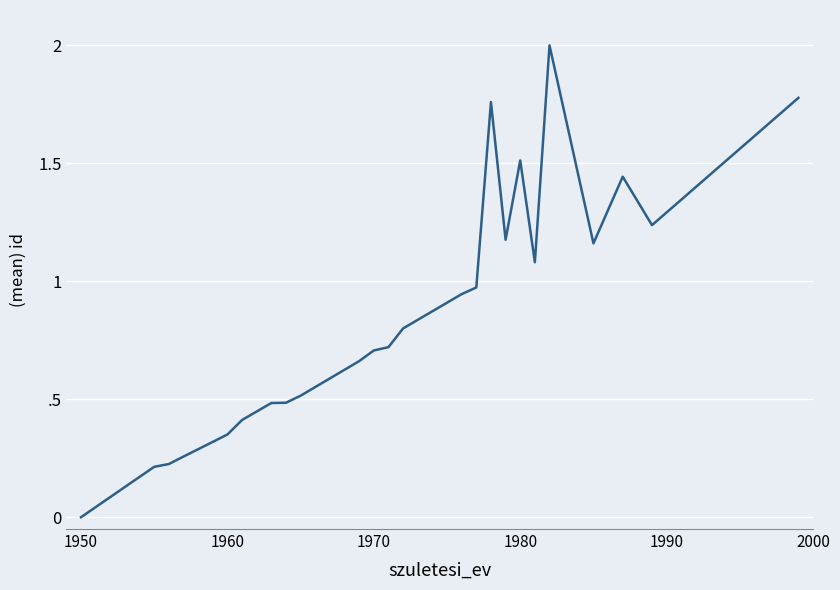

How many points are lower than both their immediate neighbors (excluding endpoints)?

4